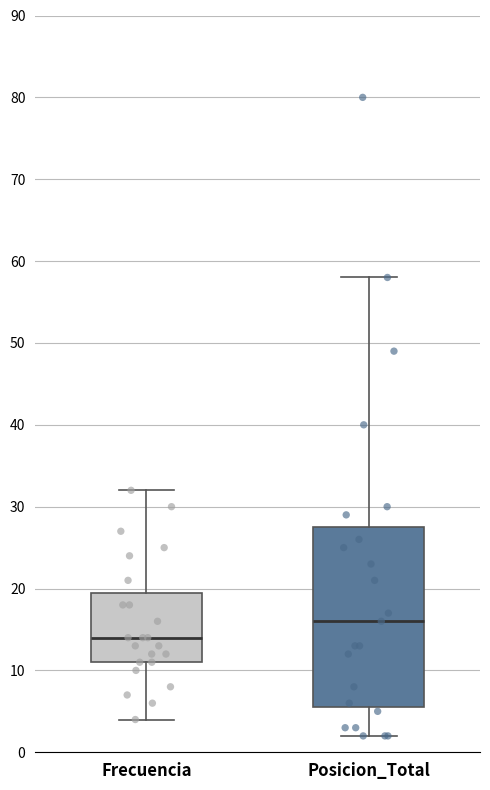

Where is the upper edge of the box for Frecuencia on the y-axis? The values are not printed on the chart, so give them approximately, as read against the axis.

20